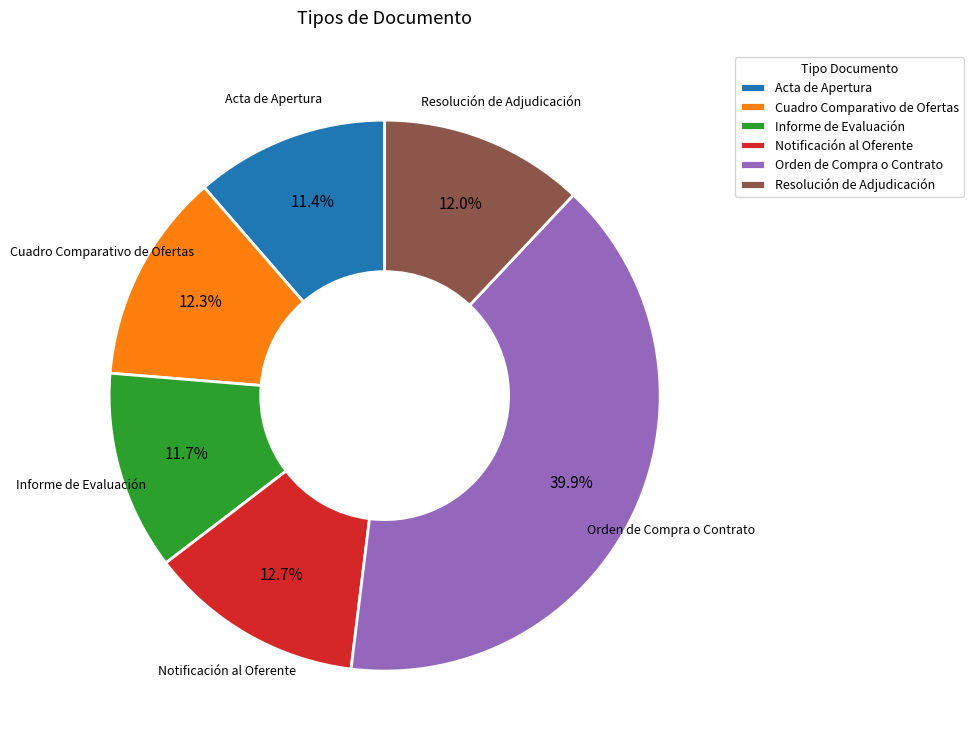

True or false: Notificación al Oferente accounts for 13% of the total.

True